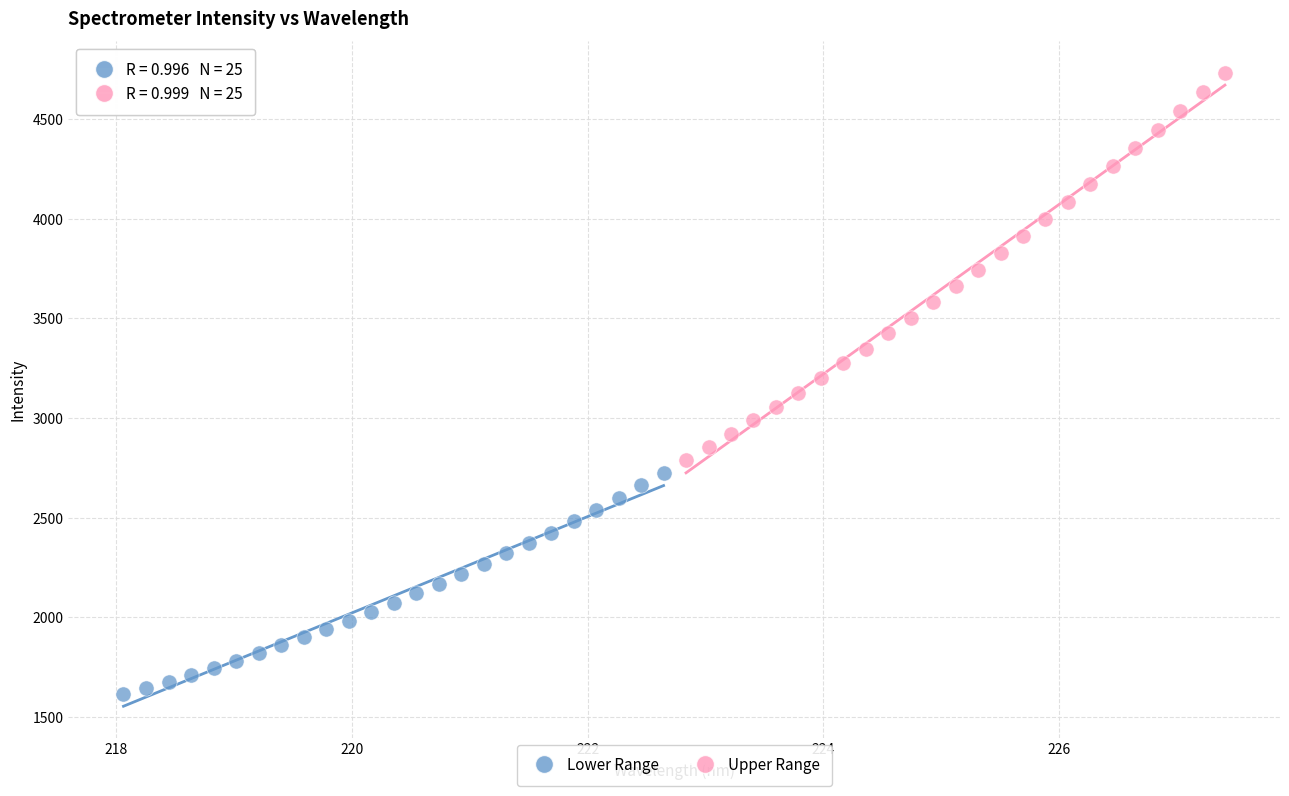

Which series contains the lowest Y value?

Lower Range